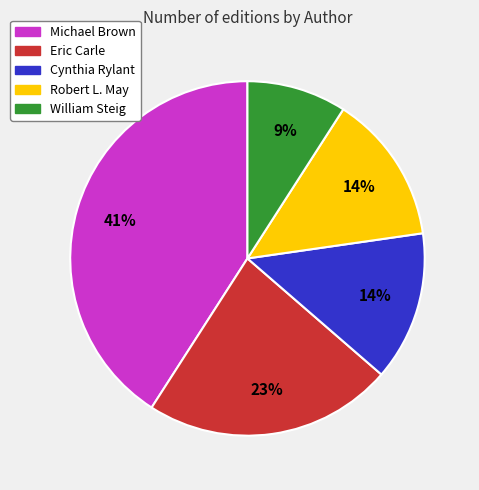

How many slices are in this pie chart?

5